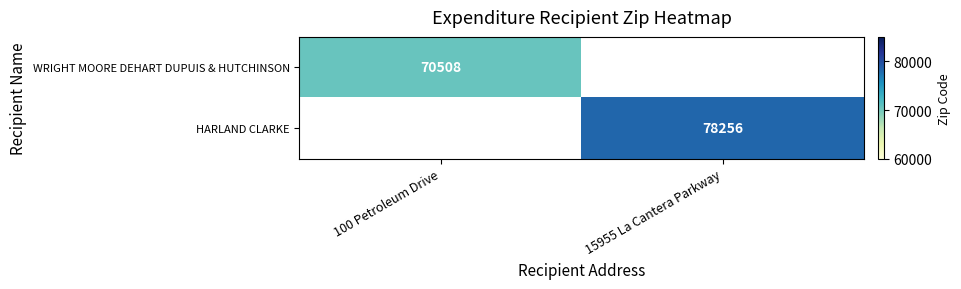

What is the minimum value shown in the chart?

70508.0